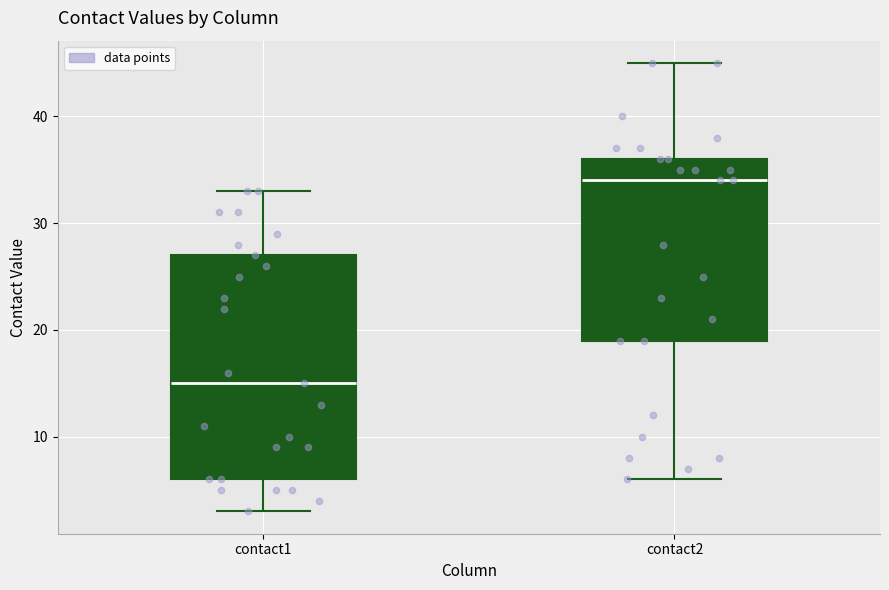

Comparing the boxes themselves (not the whiskers), which one is the tallest?

contact1